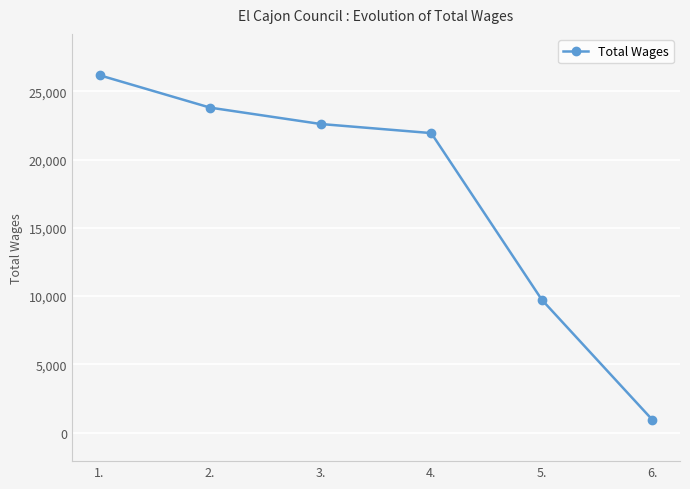

Reading left to right, transcribe all the data shown in this chart.

26180	23807	22608	21942	9737	942